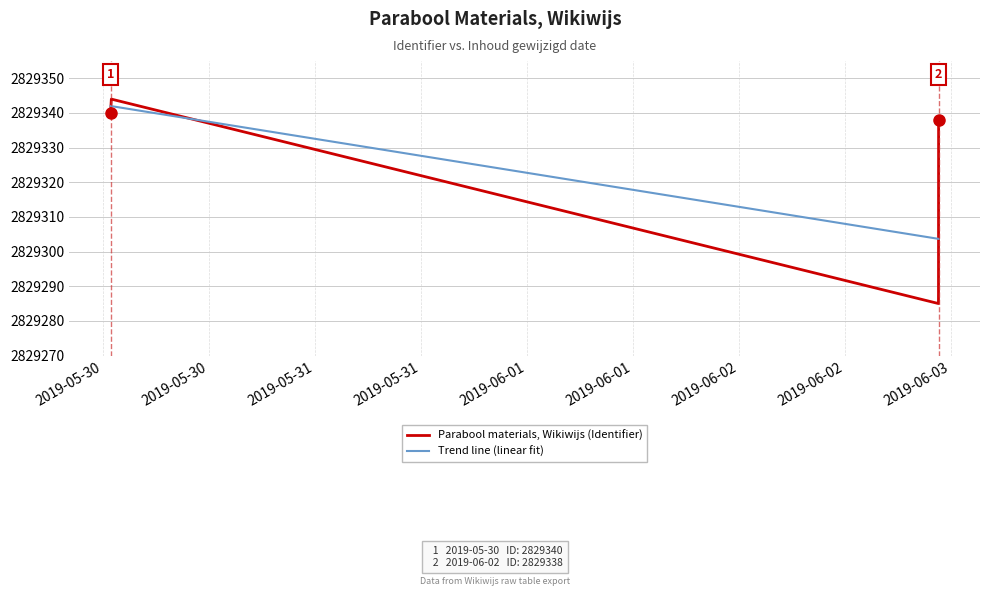

What is the highest value of the Parabool materials, Wikiwijs (Identifier) series?

2829344.0